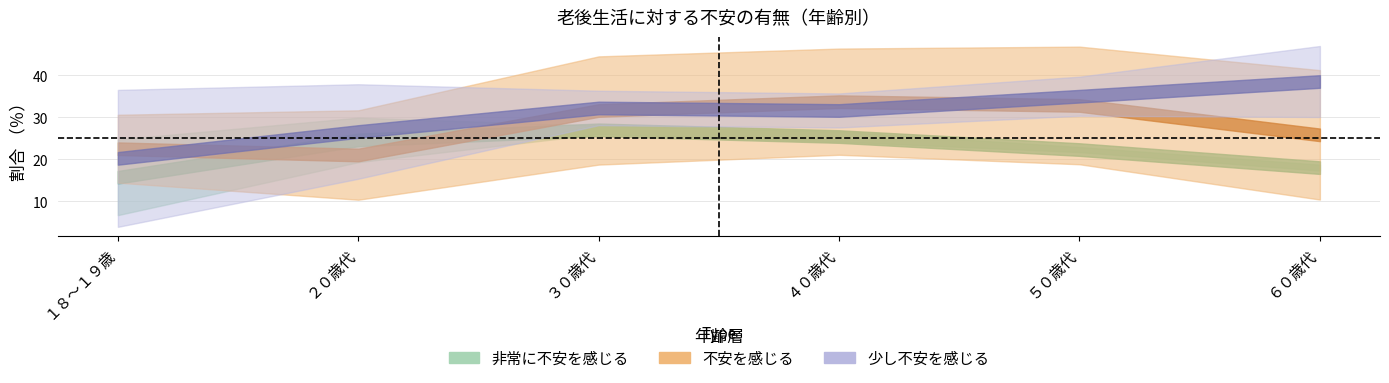

What is the sum of all 少し不安を感じる values?

184.1